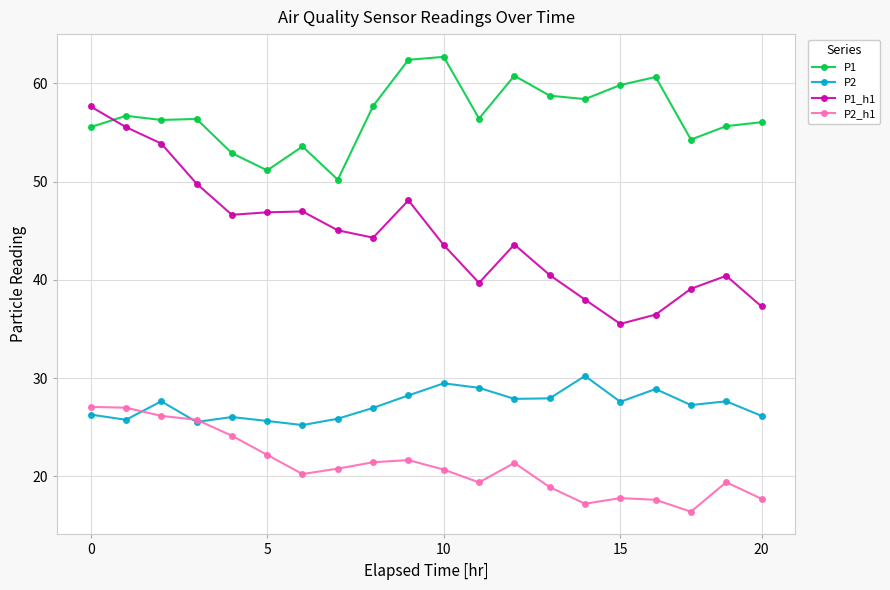

Which series has the largest total across all categories?

P1